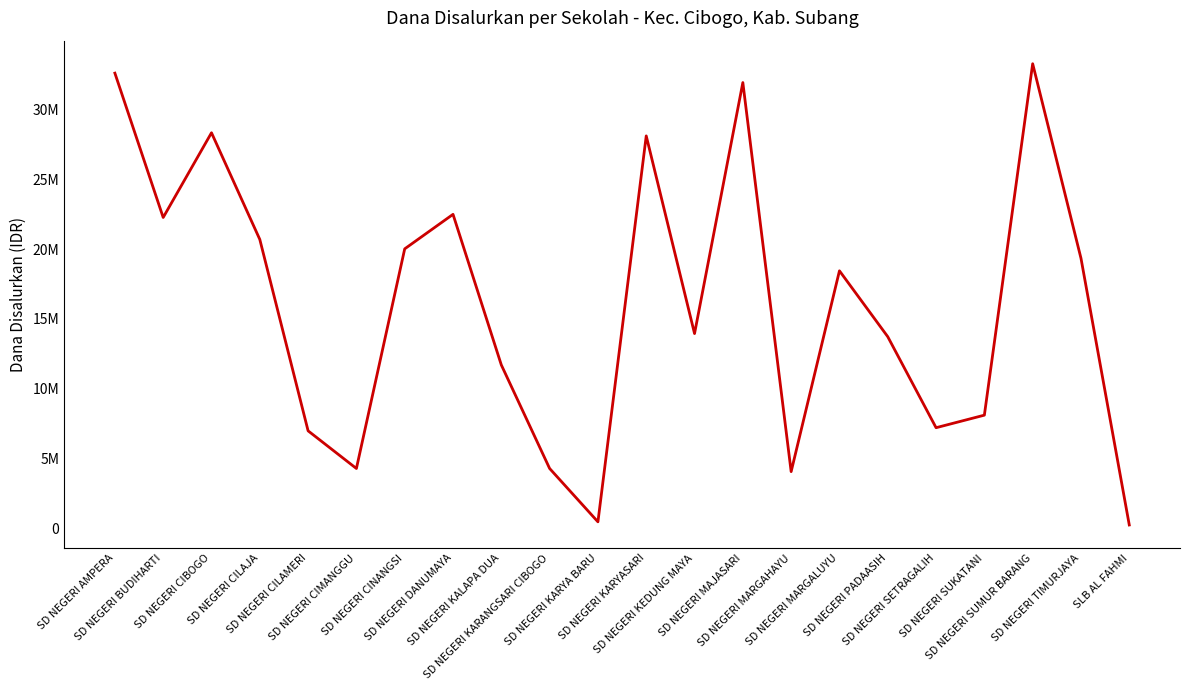

Is this an area chart (filled region under the line)?

No